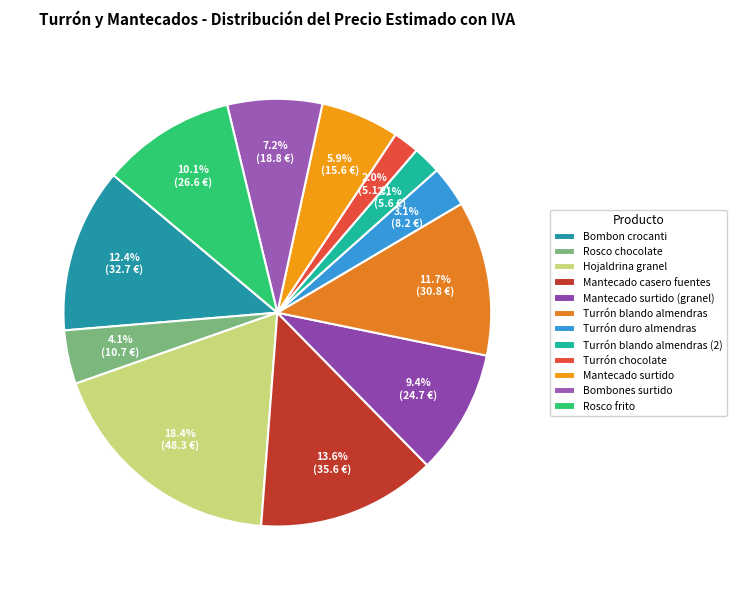

How many slices are in this pie chart?

12